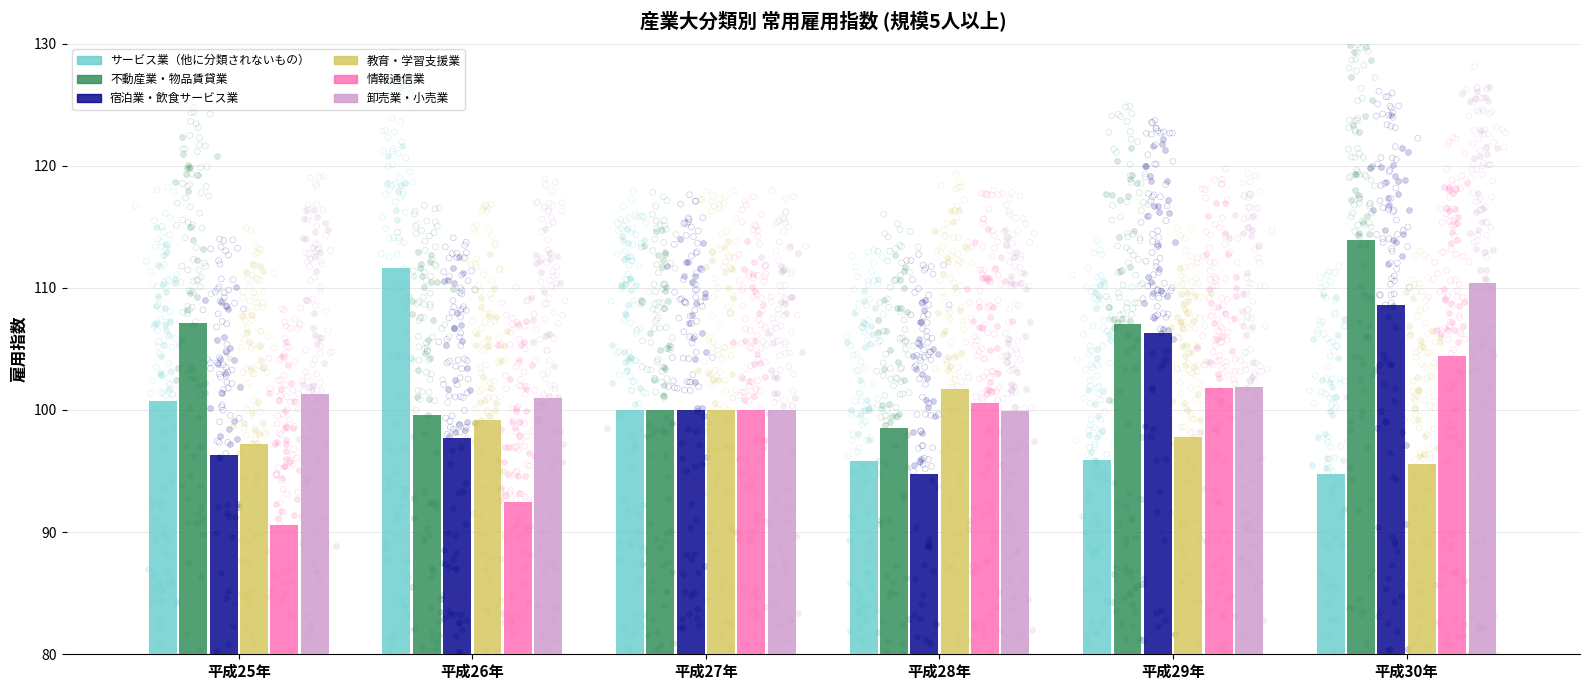

Which series has the widest spread of Y values?

サービス業（他に分類されないもの）